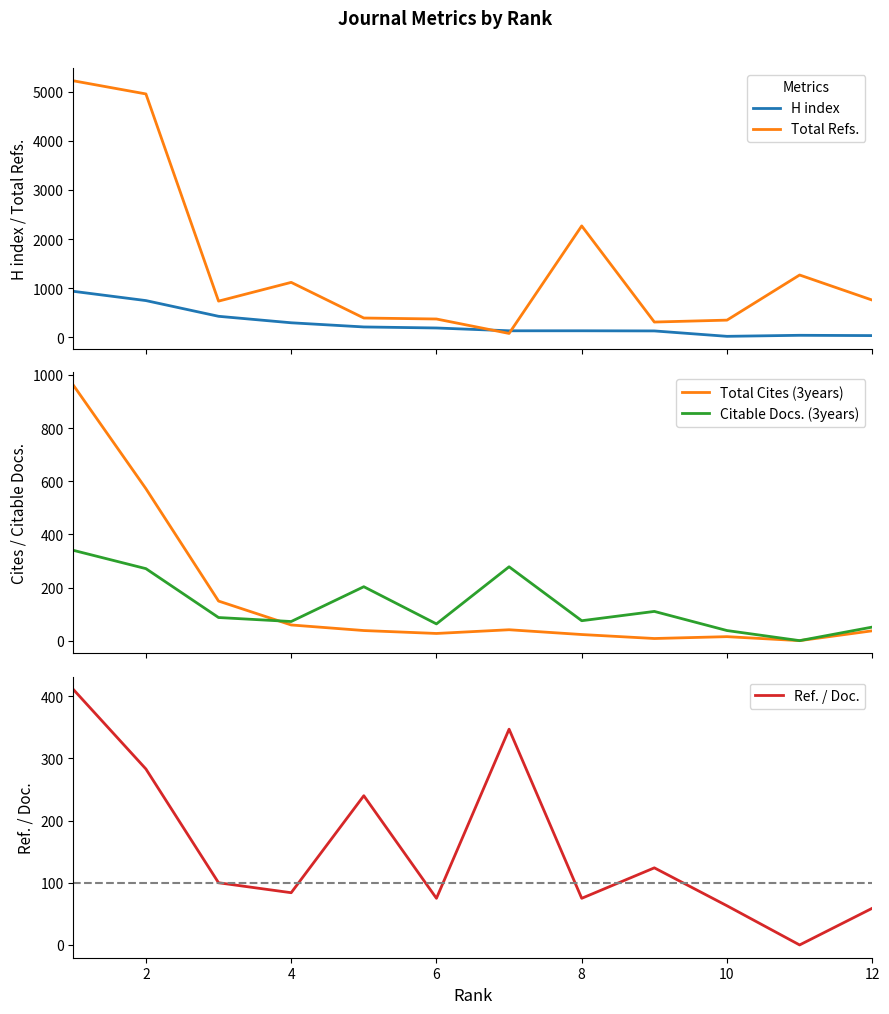

How many times do Total Refs. and Citable Docs. (3years) cross each other?

2